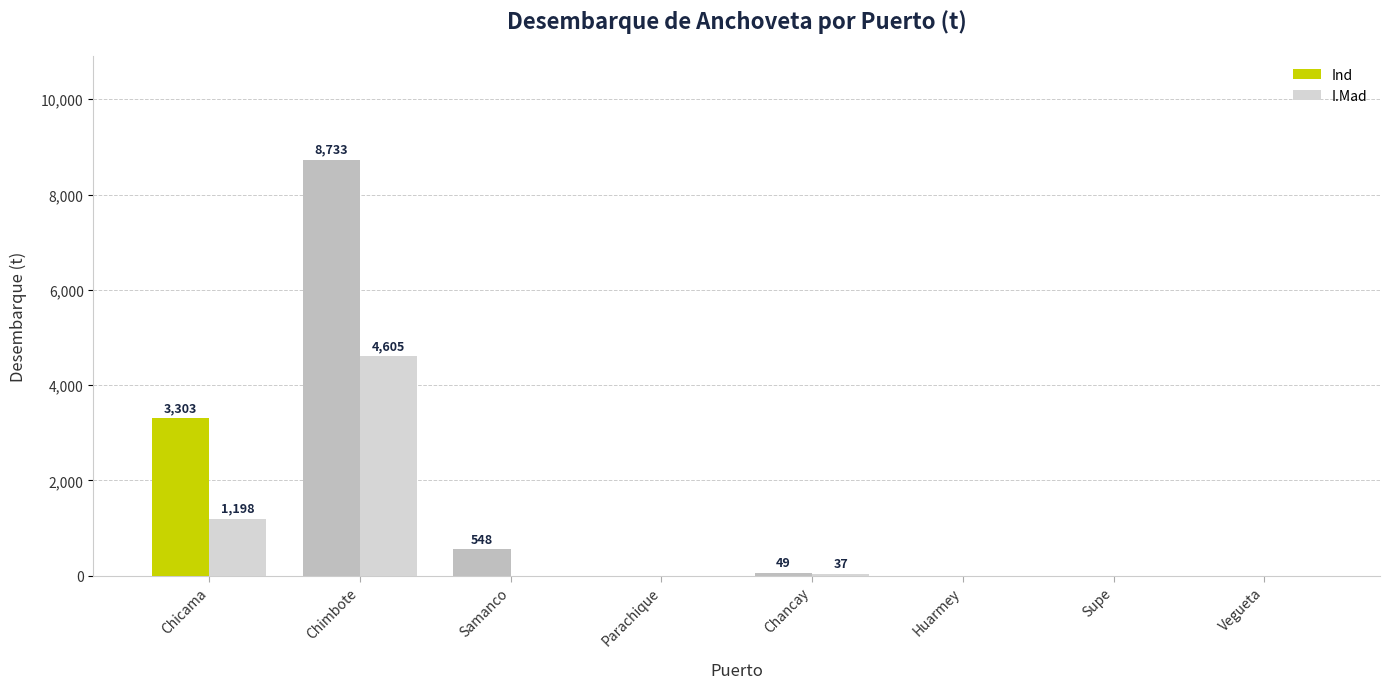

How many groups of bars are there?

8